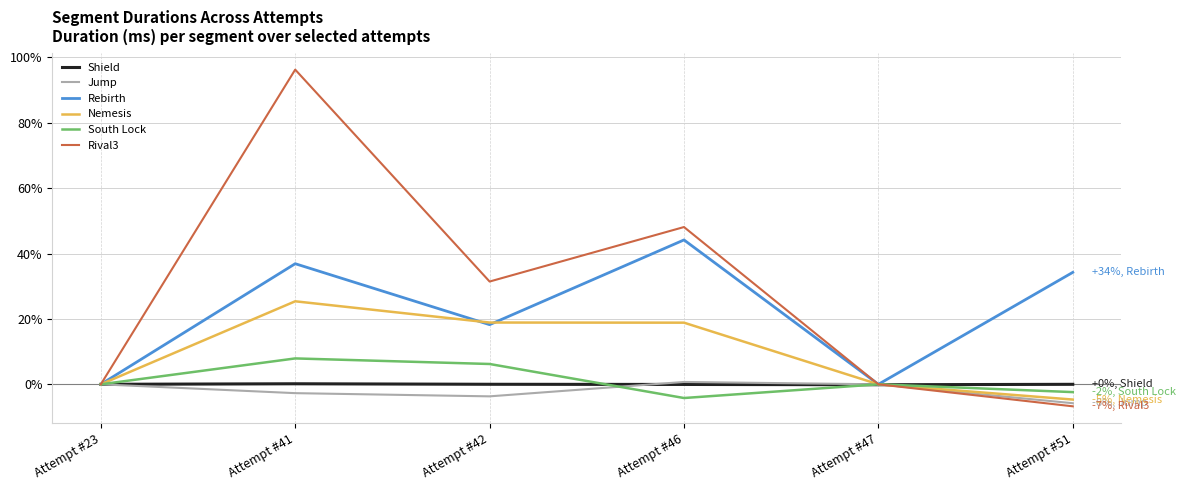

At which label does Rebirth first exceed 34?

Attempt #41